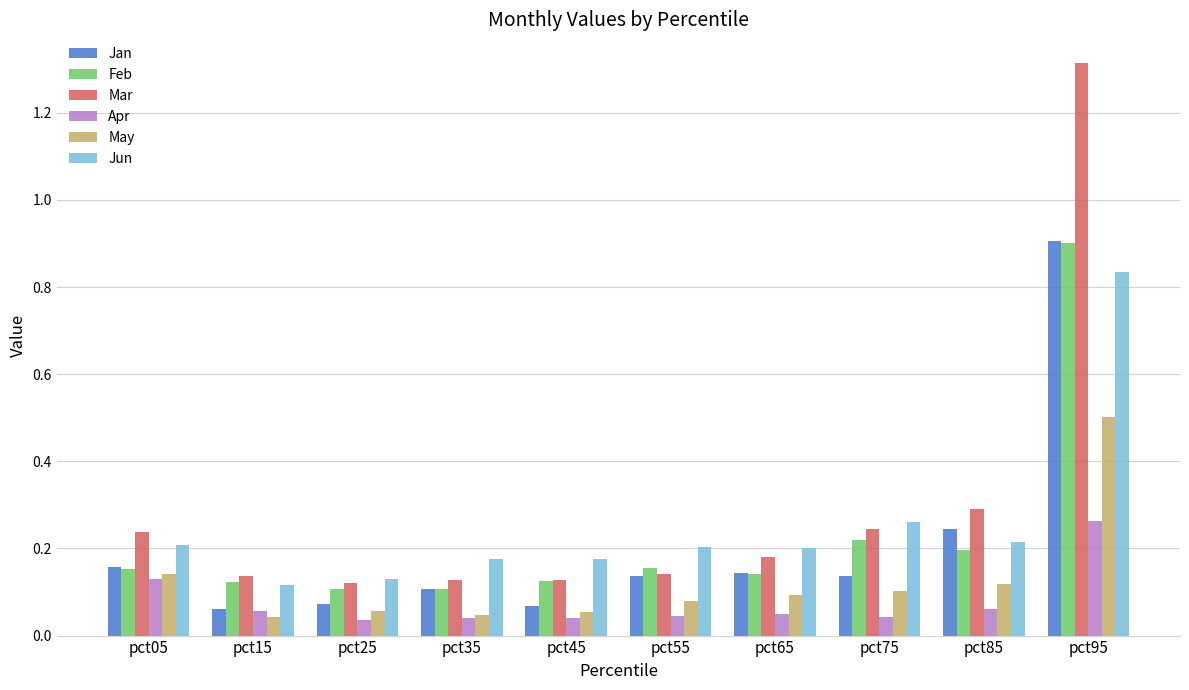

Count the Mar values in the range 0 to 1.

9